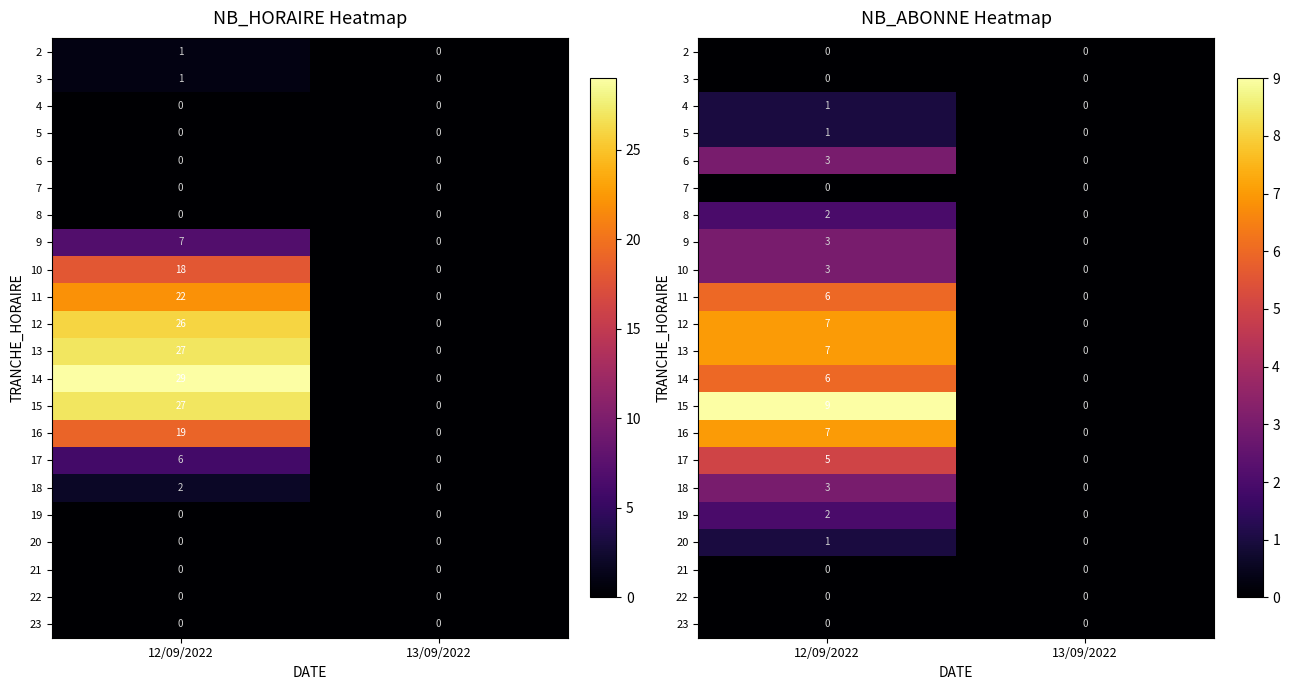

The value of 10 at 13/09/2022 is 1. True or false?

False